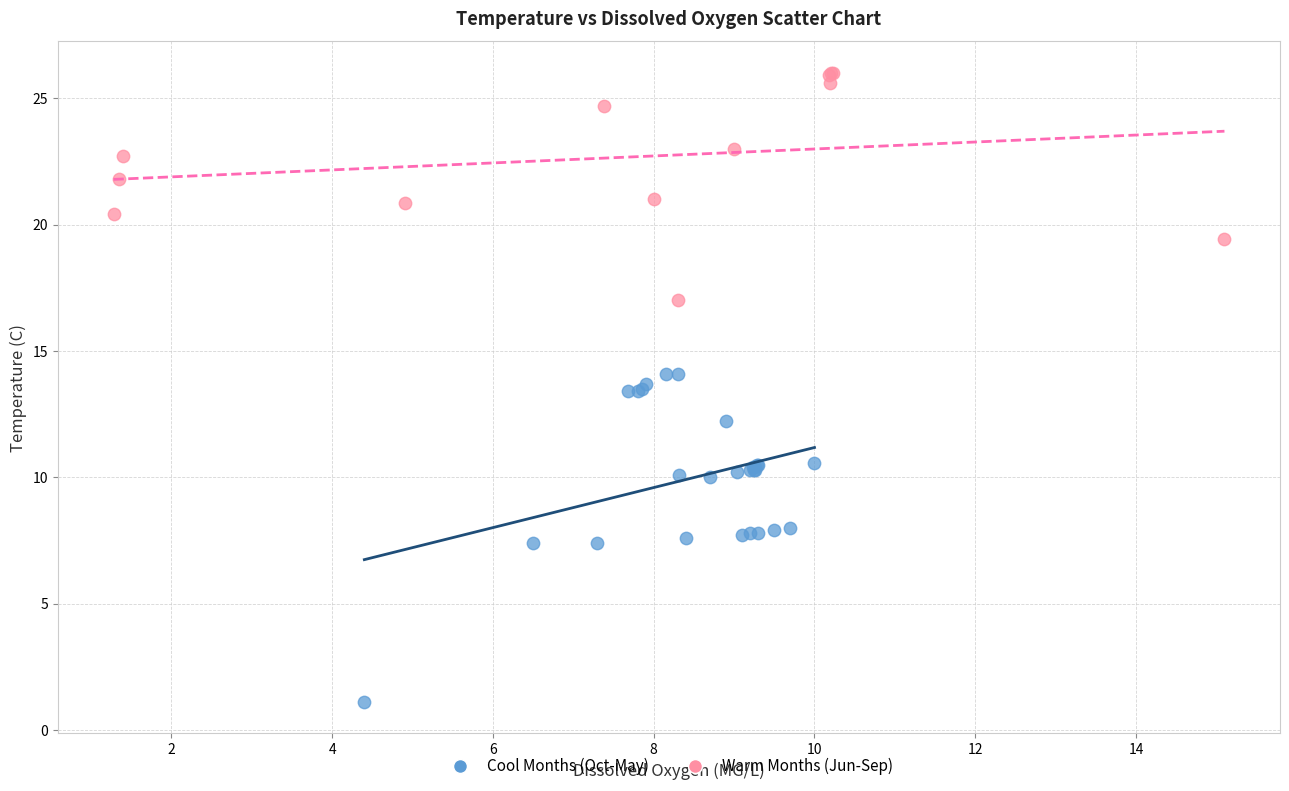

Which series contains the highest Y value?

Warm Months (Jun-Sep)